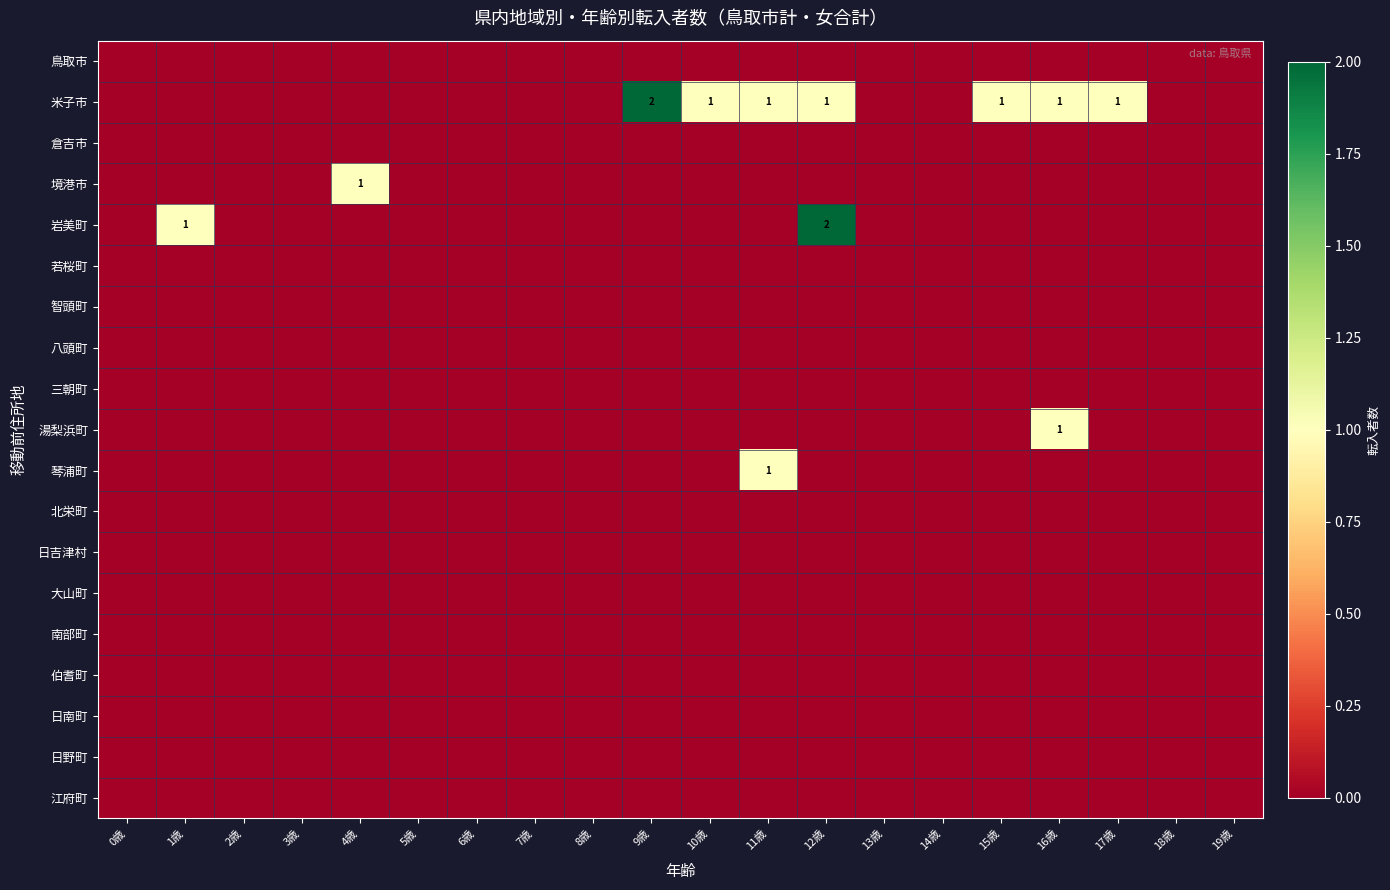

What is the difference between the highest and lowest values at 16歳?

1